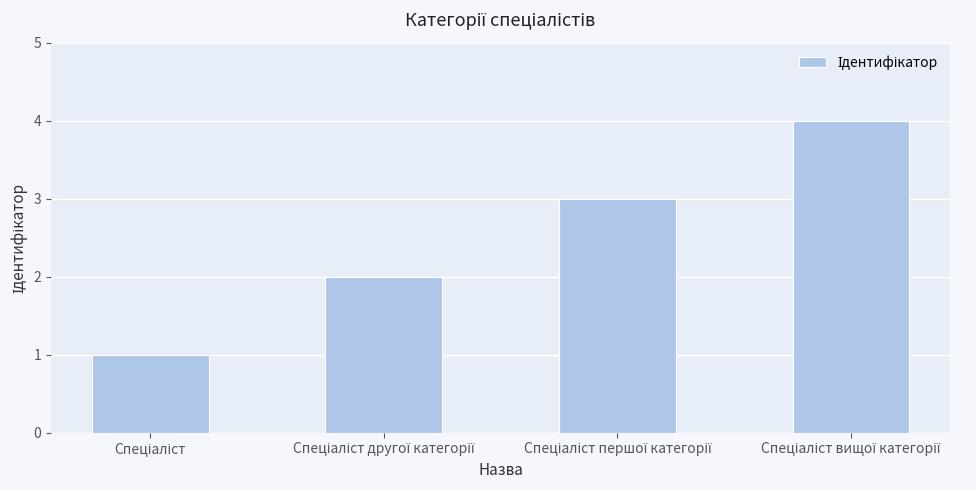

What is the difference between the maximum and minimum values?

3